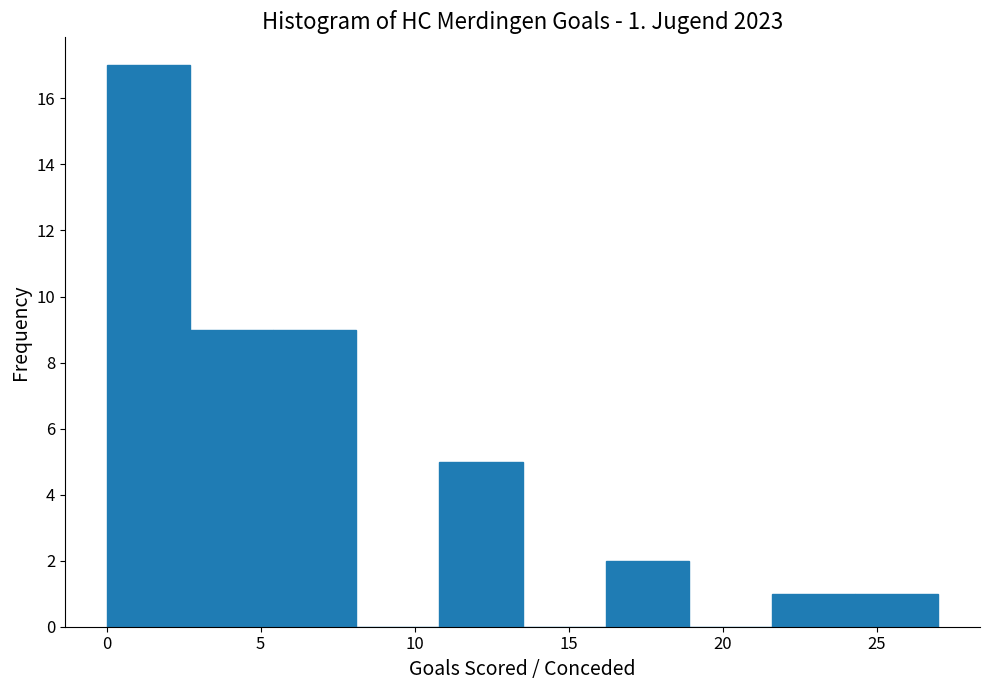

Which range on the x-axis has the tallest bar?

0.0 to 2.7